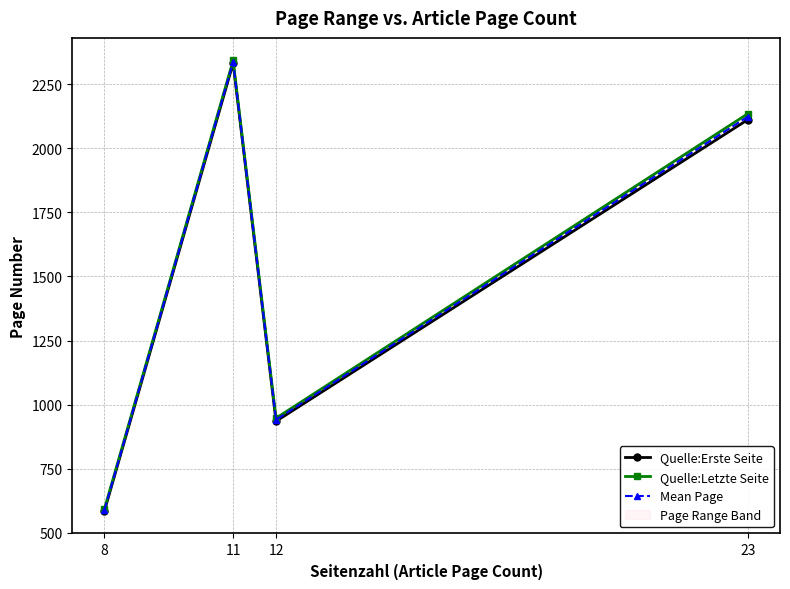

Reading left to right, list all the values displayed in this chart.

Quelle:Erste Seite: 8=585.0	11=2332.0	12=935.0	23=2112.0
Quelle:Letzte Seite: 8=593.0	11=2343.0	12=947.0	23=2135.0
Mean Page: 8=589.0	11=2337.5	12=941.0	23=2123.5